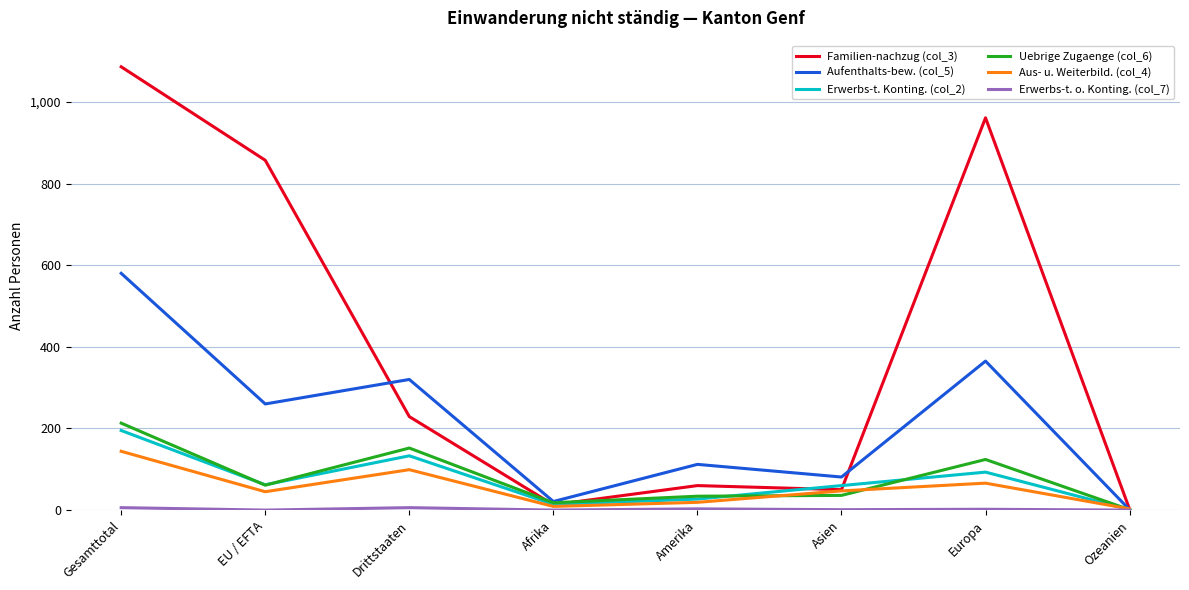

Which category has the highest value across all series?

Gesamttotal